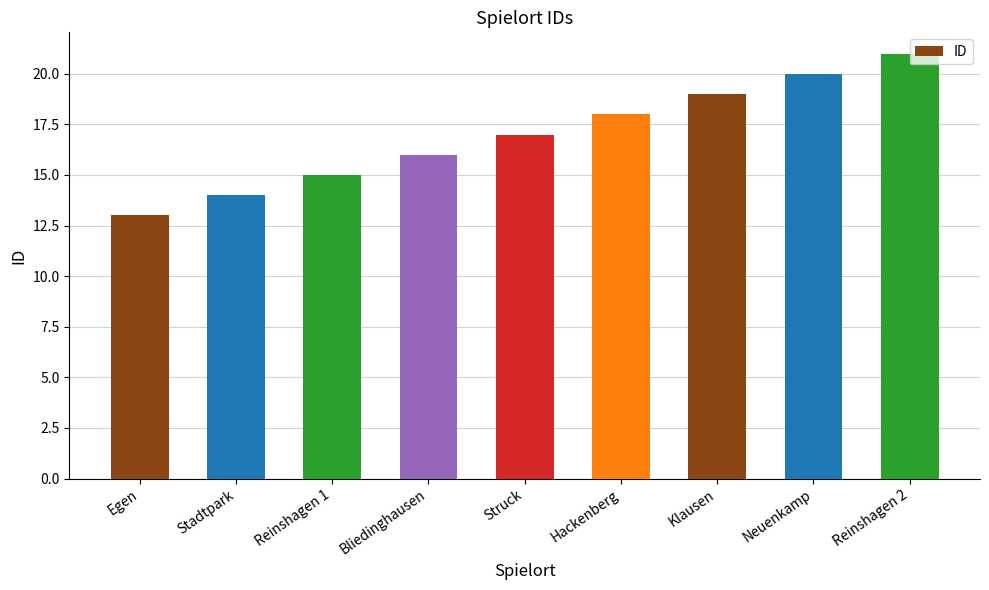

List the labels in order of value, largest first.

Reinshagen 2, Neuenkamp, Klausen, Hackenberg, Struck, Bliedinghausen, Reinshagen 1, Stadtpark, Egen